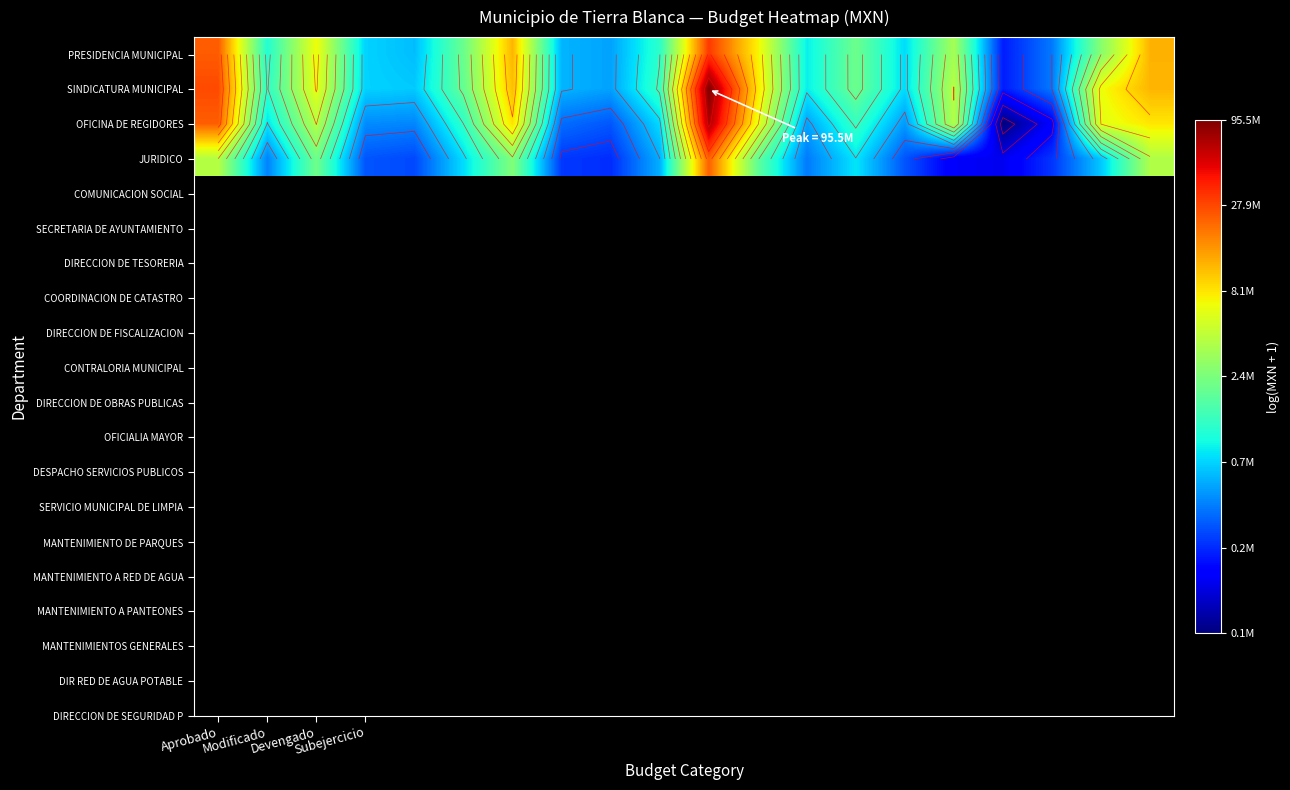

List the series in order of their peak value, highest first.

SINDICATURA MUNICIPAL, OFICINA DE REGIDORES, PRESIDENCIA MUNICIPAL, JURIDICO